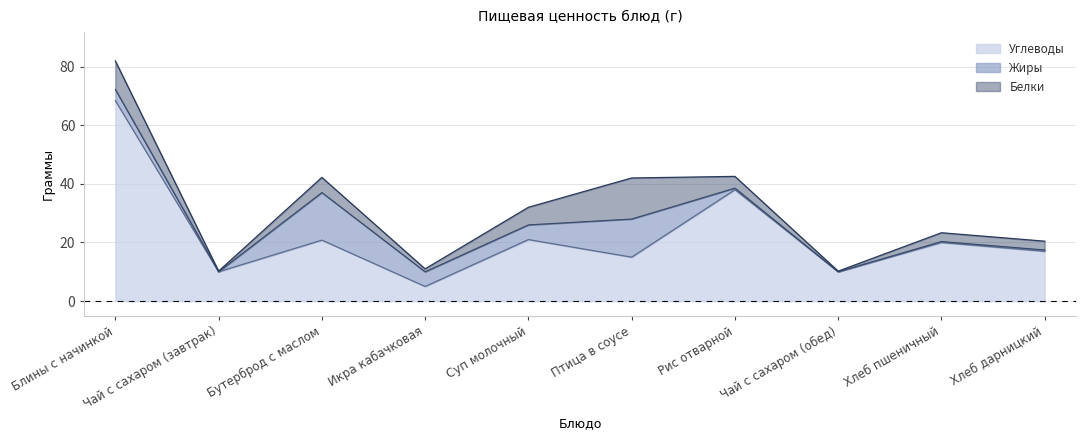

At which label does Белки first exceed 4?

Блины с начинкой